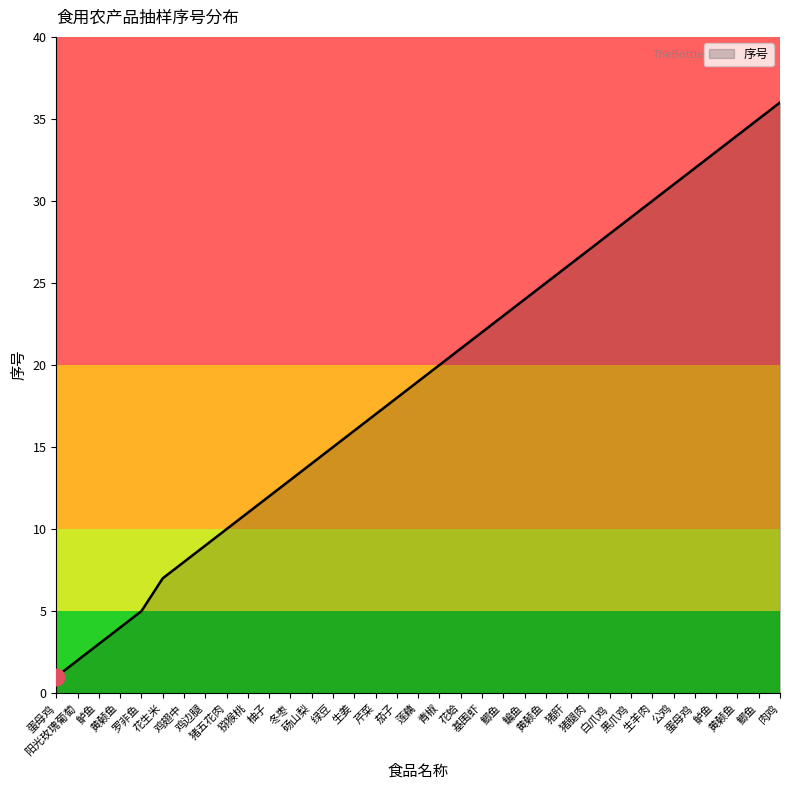

What is the maximum value shown in the chart?

36